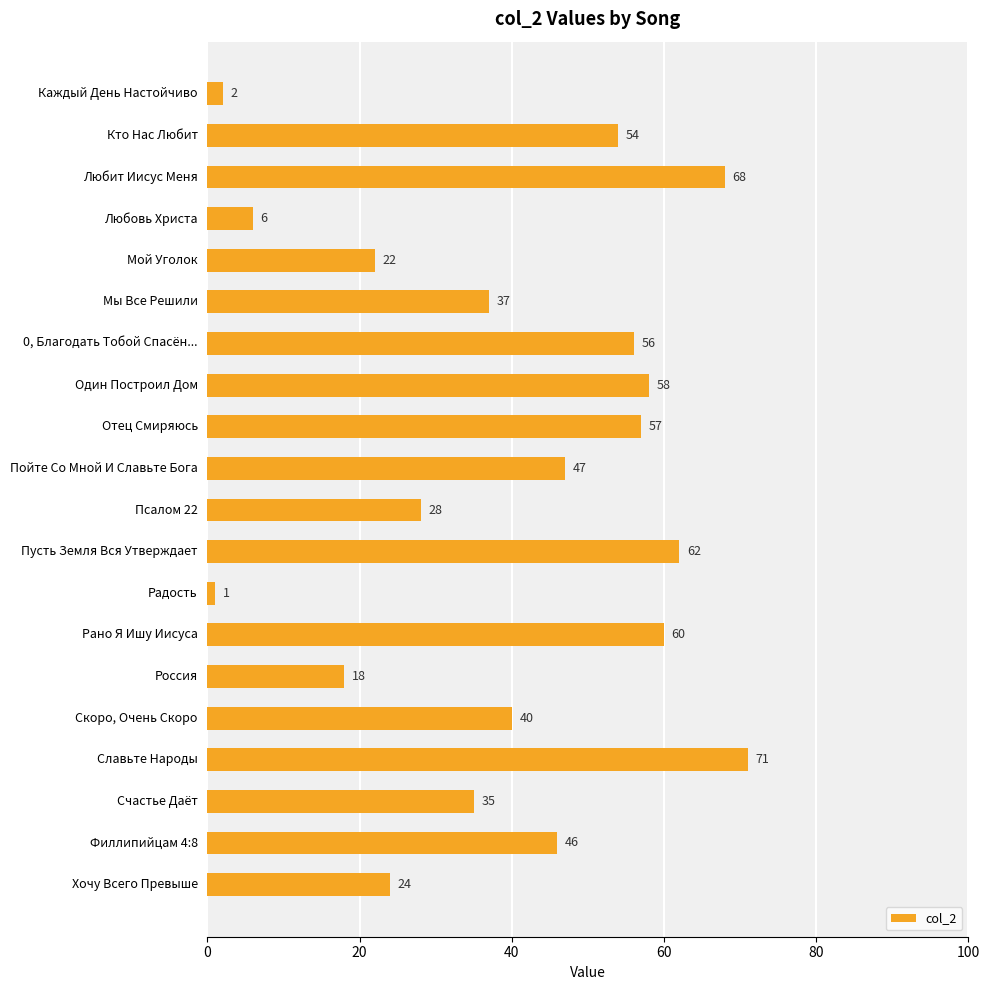

Reading top to bottom, list all the values displayed in this chart.

2	54	68	6	22	37	56	58	57	47	28	62	1	60	18	40	71	35	46	24